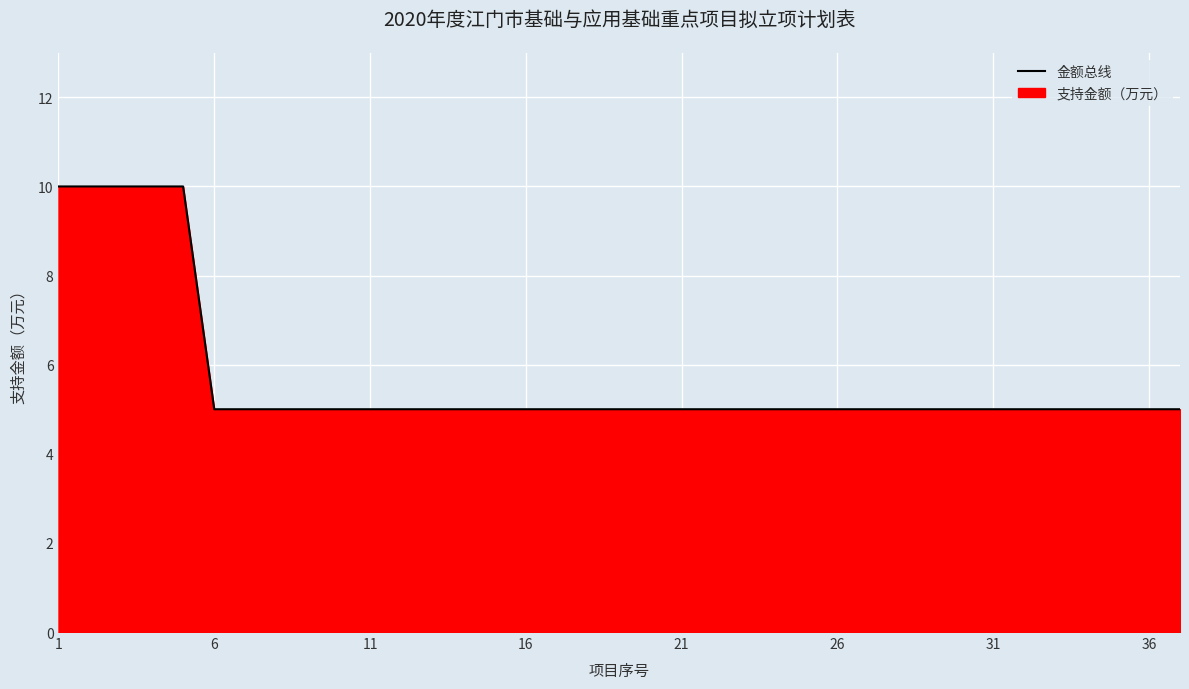

What is the smallest value displayed?

5